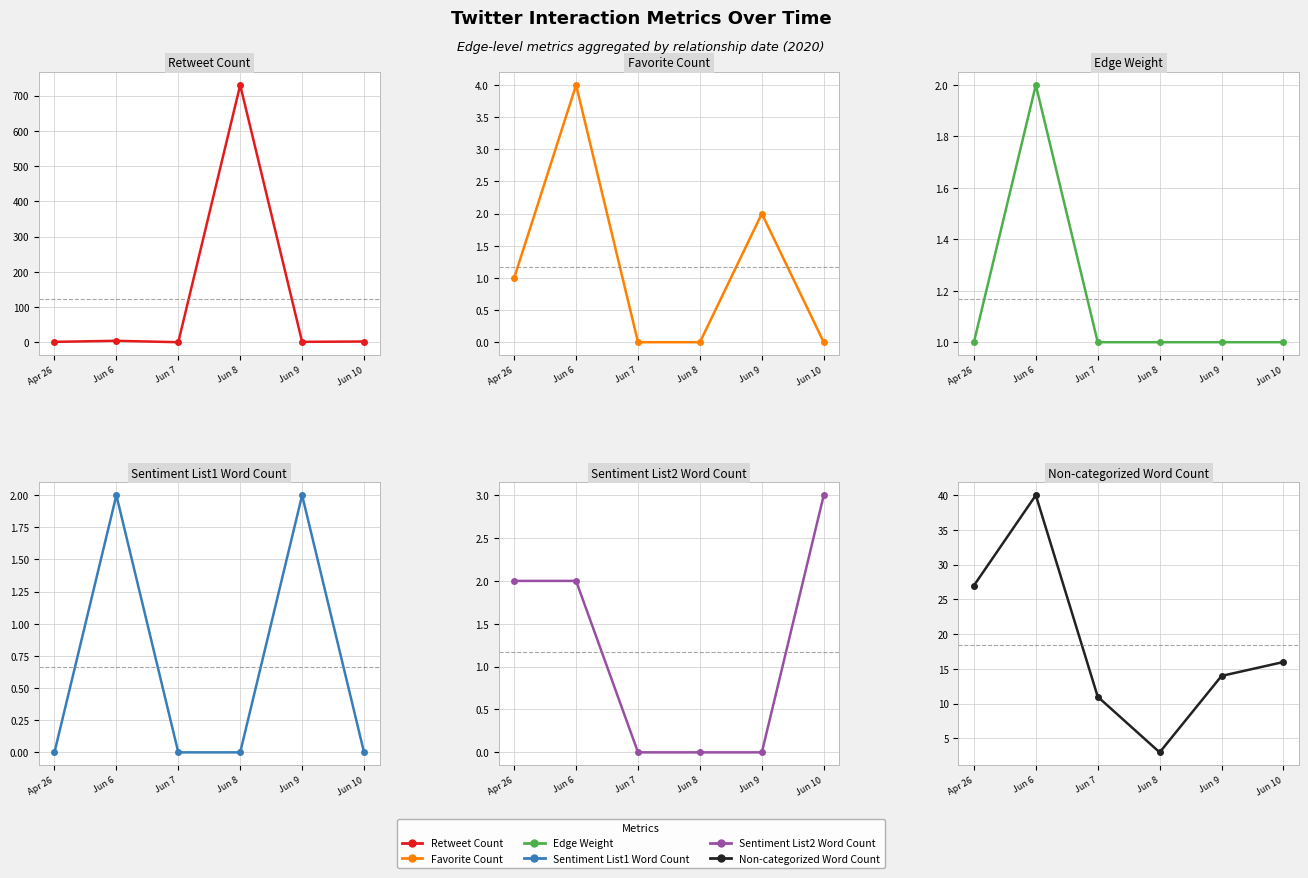

Which series has the largest total across all categories?

Retweet Count